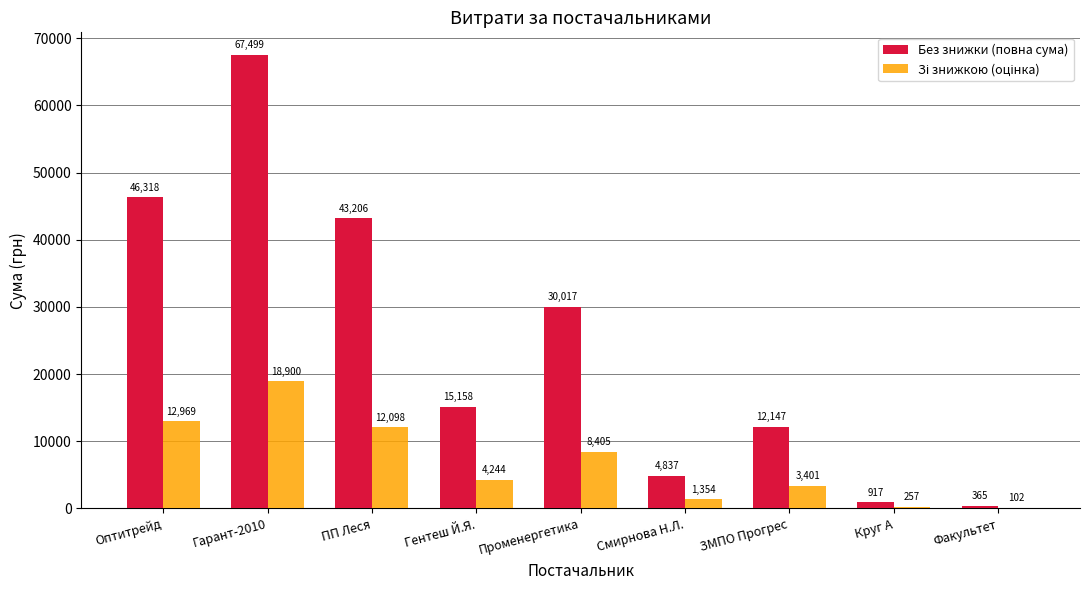

What is the maximum value for Без знижки (повна сума)?

67499.4